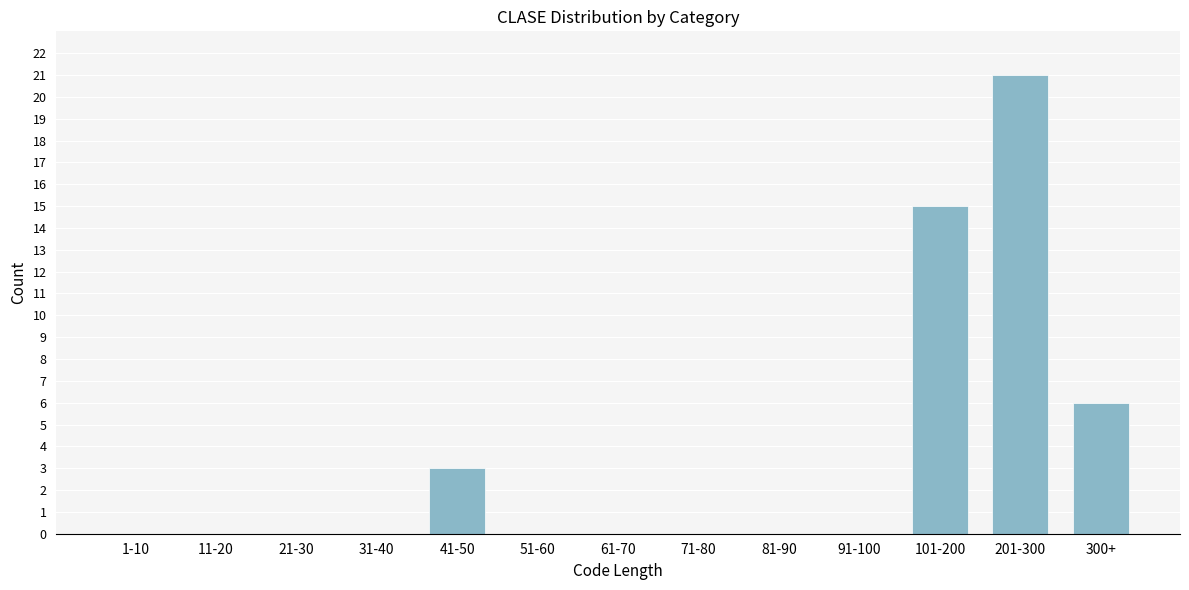

Reading left to right, extract all data points from this chart.

1-10=0	11-20=0	21-30=0	31-40=0	41-50=3	51-60=0	61-70=0	71-80=0	81-90=0	91-100=0	101-200=15	201-300=21	300+=6